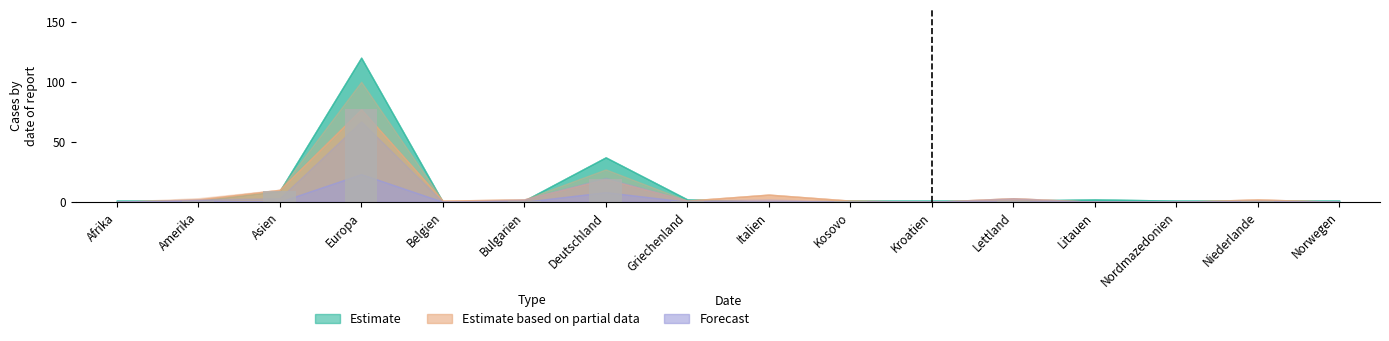

How many categories are shown in the chart?

16